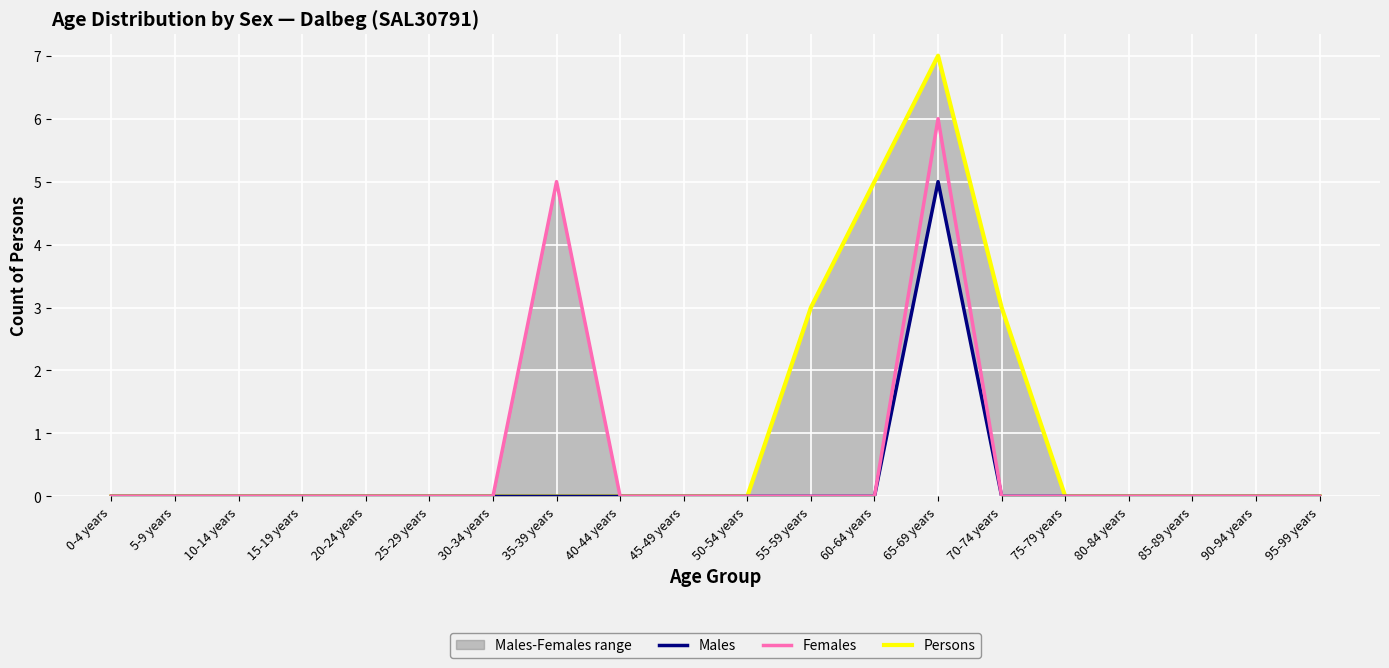

Which series has the widest spread of values?

Persons